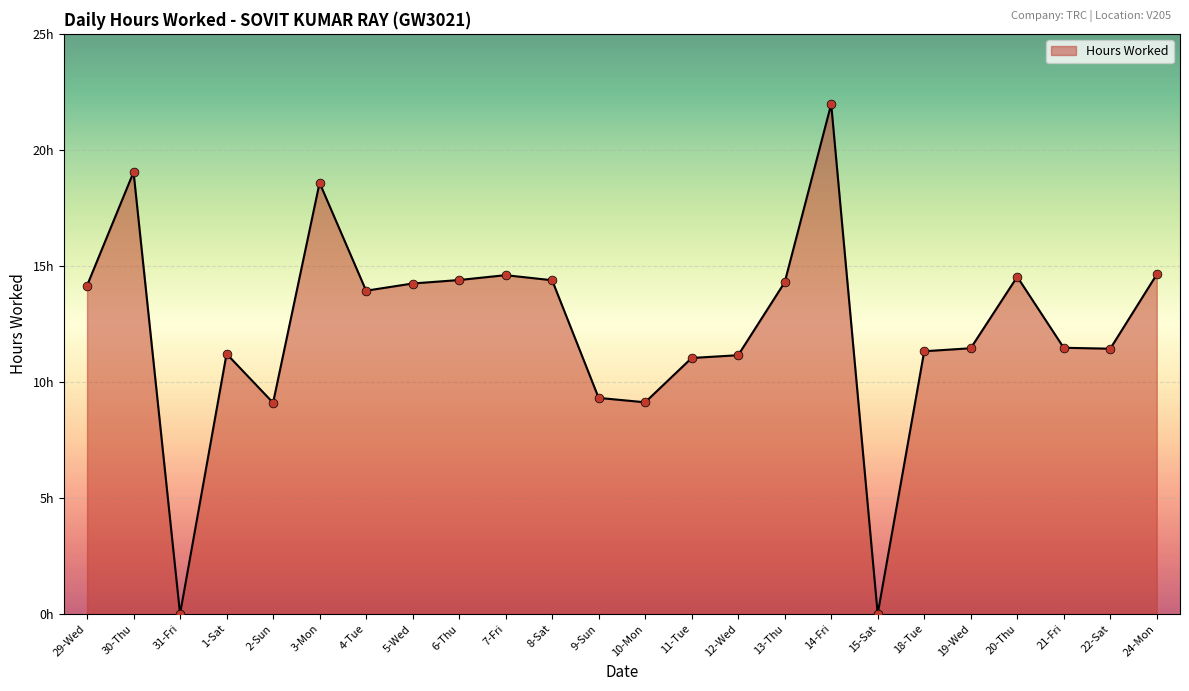

Between 1-Sat and 5-Wed, which is larger?

5-Wed